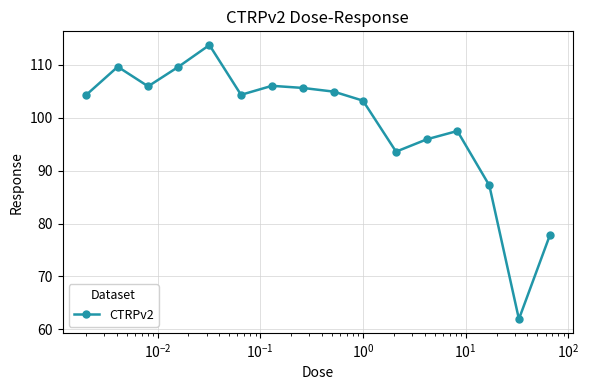

What is the value of the 11th point from the left?

93.6